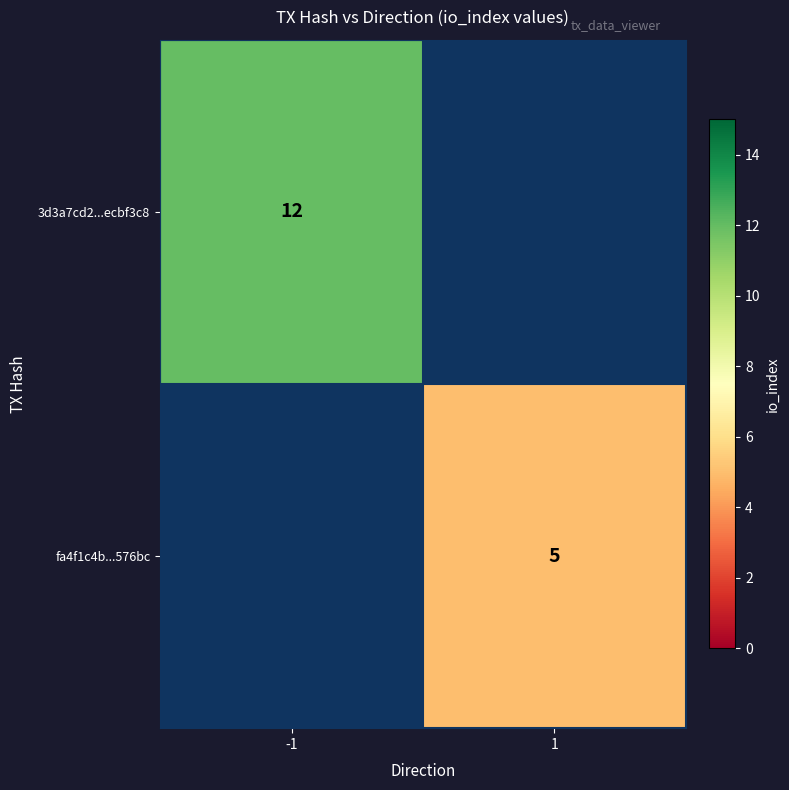

The value of 3d3a7cd2...ecbf3c8 at -1 is 18. True or false?

False